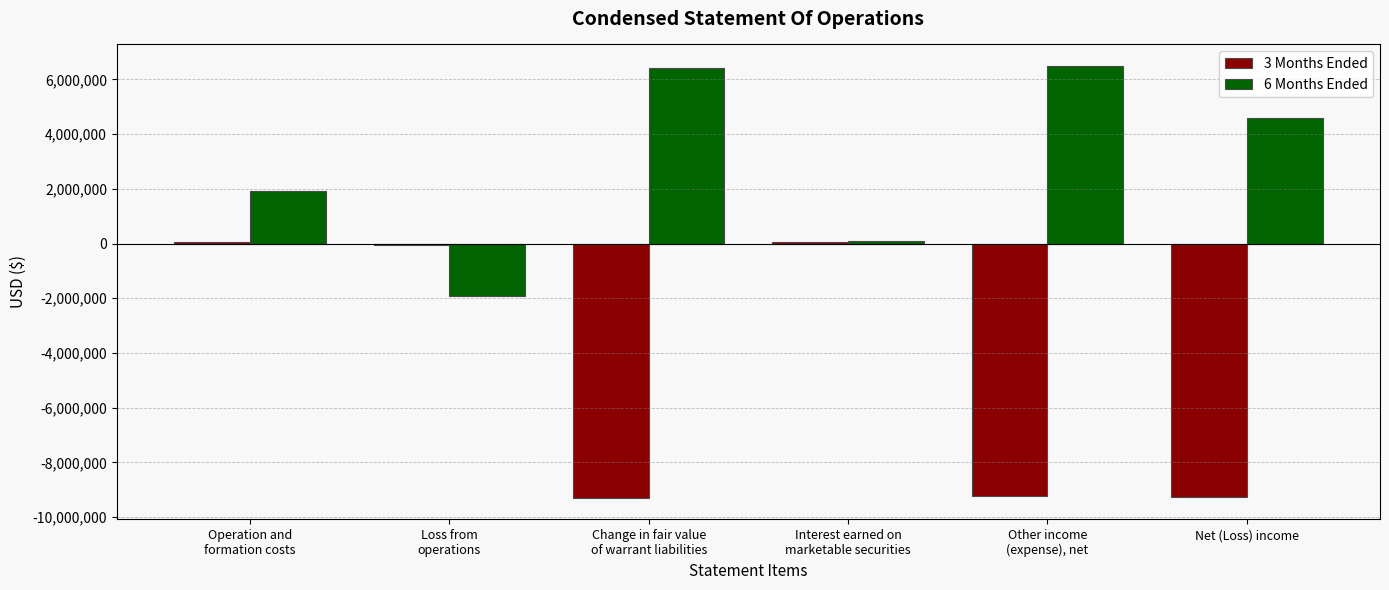

Which series has the largest total across all categories?

6 Months Ended